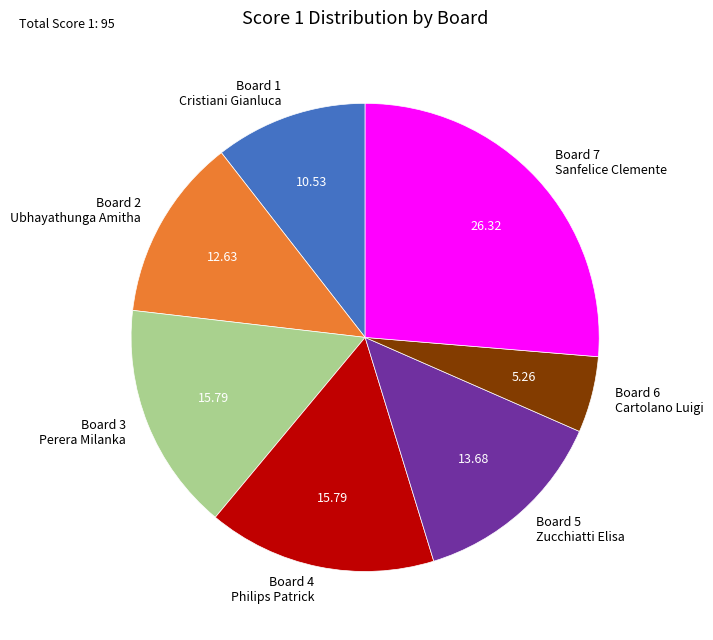

What is the largest slice in the pie chart?

Board 7 Sanfelice Clemente